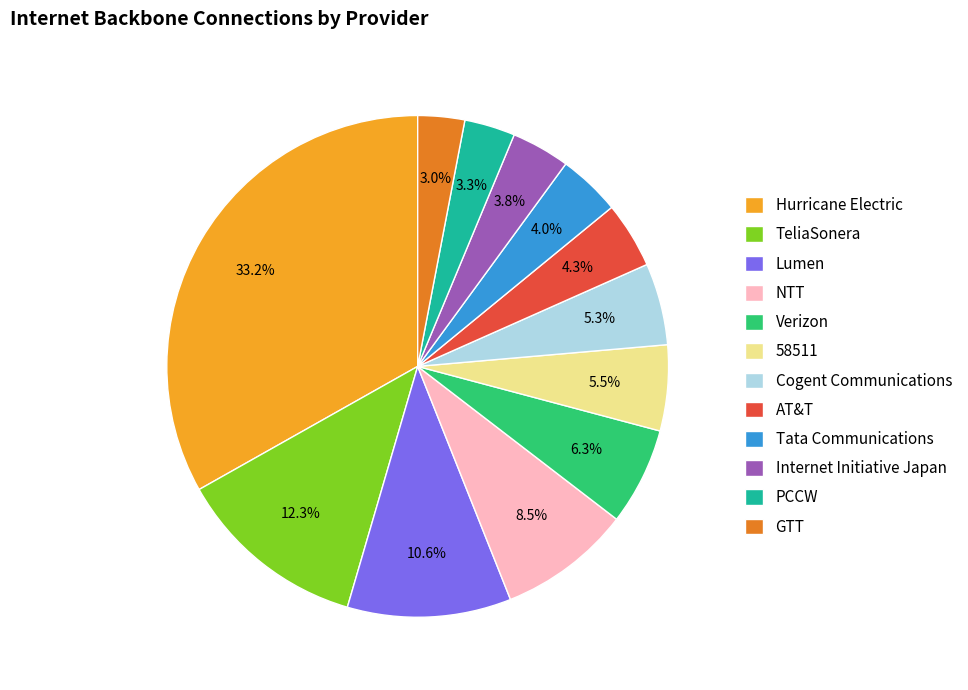

To the nearest percent, what portion does Verizon represent?

6%